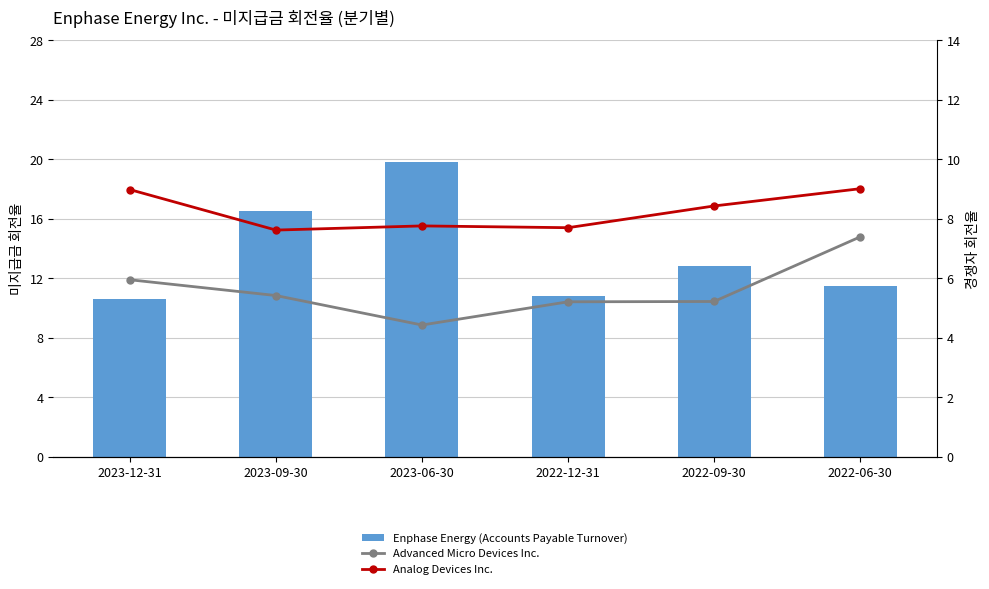

What is the difference between the Enphase Energy (Accounts Payable Turnover) values at 2023-06-30 and 2022-06-30?

8.4